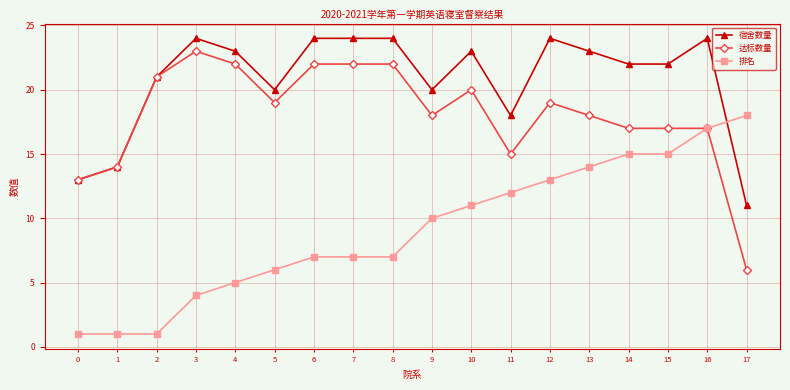

Which series has the largest total across all categories?

宿舍数量